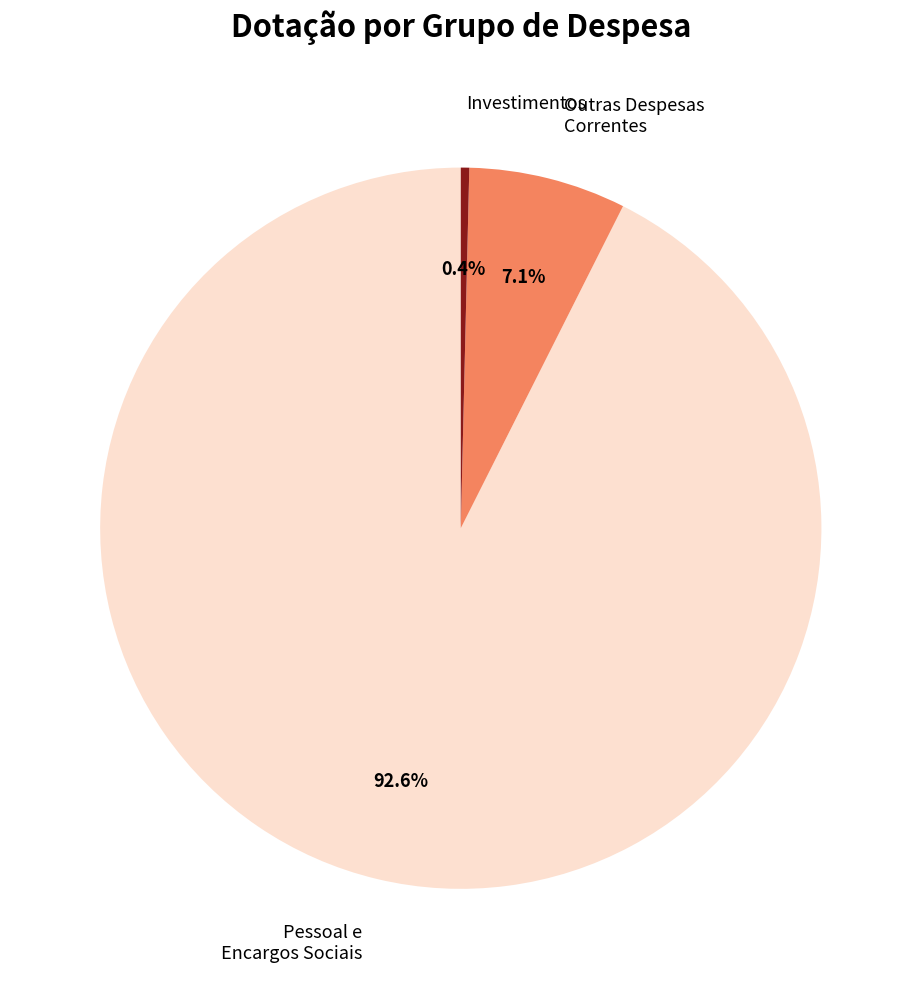

Is there any slice that represents more than half of the pie?

Yes